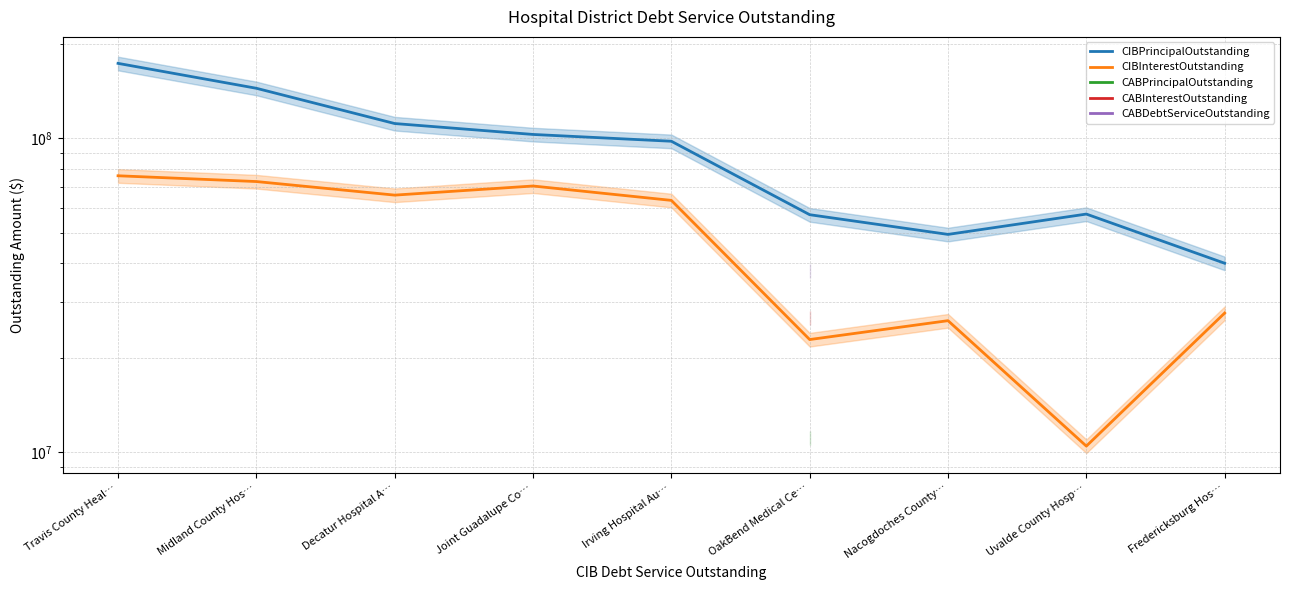

At which category does the chart reach its minimum across all series?

Uvalde County Hosp…